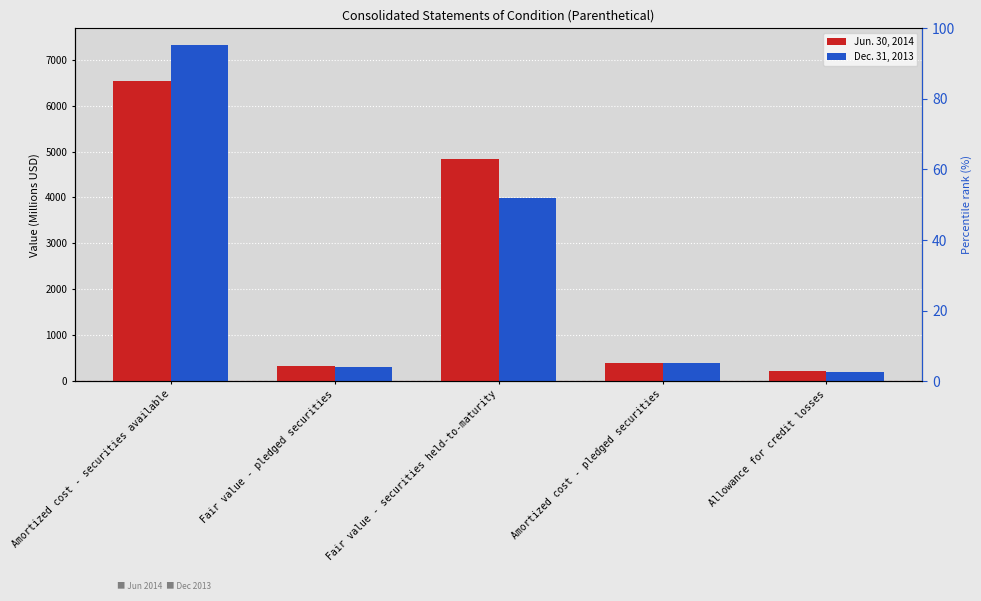

What is the difference between the highest and lowest values at Fair value - securities held-to-maturity?

842